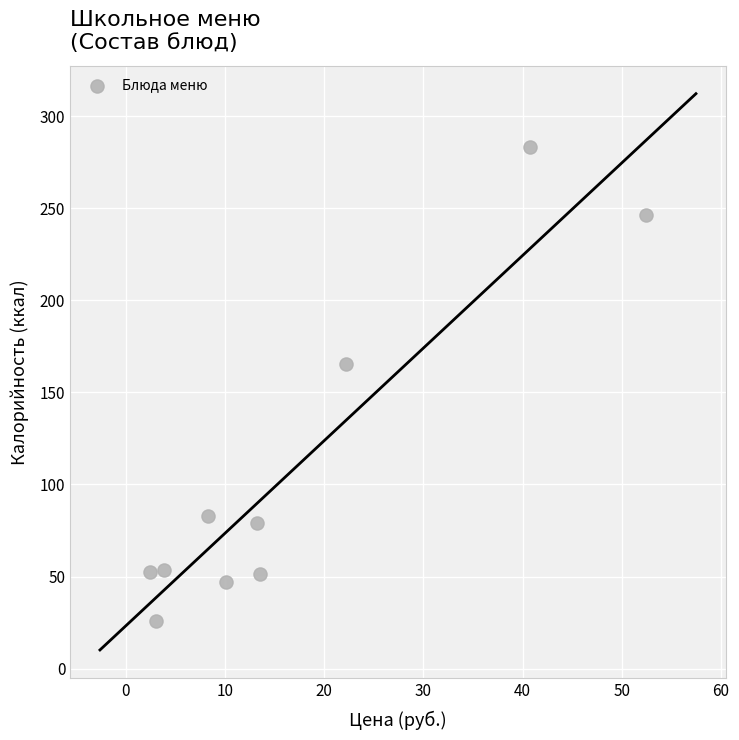

What Y value in the scatter plot is closest to 154?

165.6